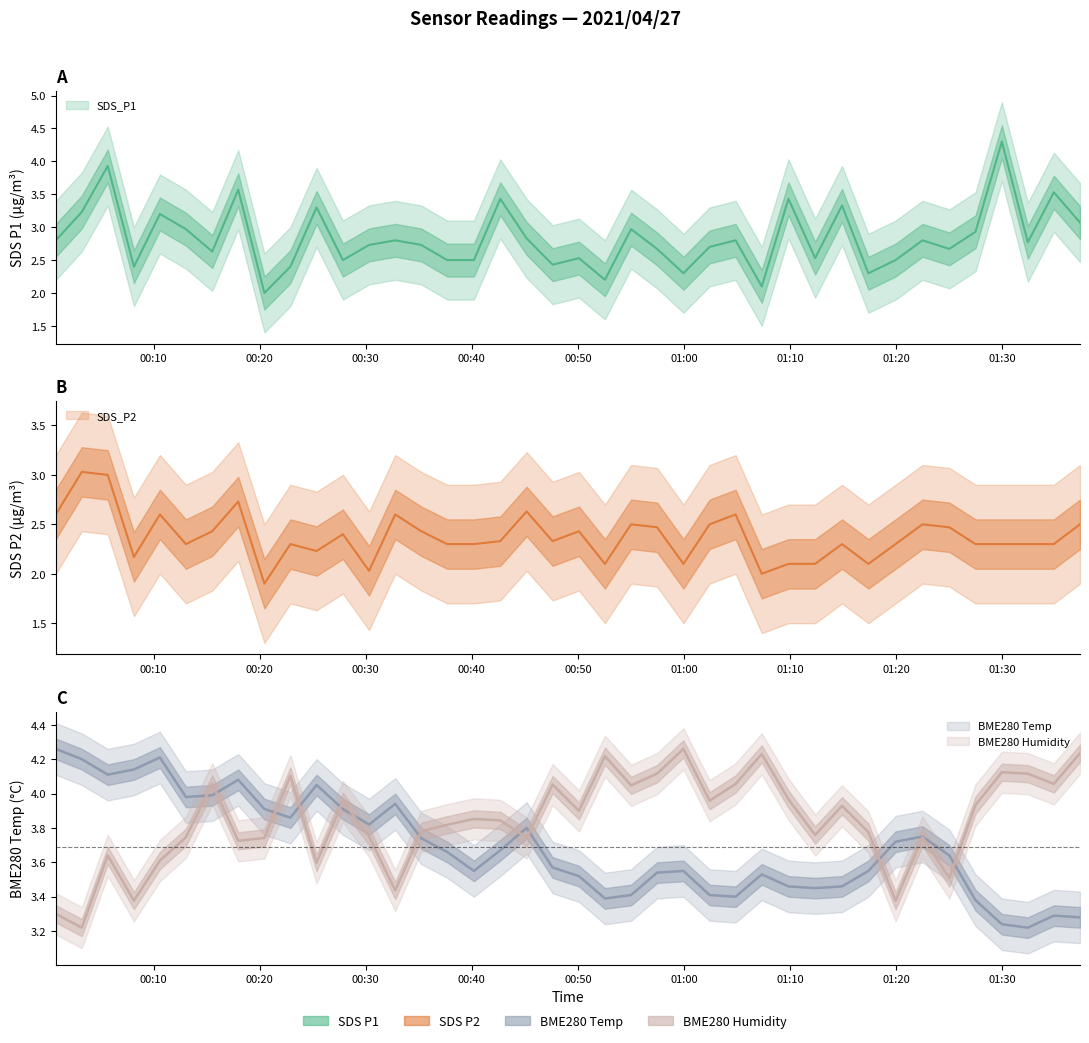

Which series ends up on top after the final intersection of SDS_P1 and BME280_temperature?

BME280_temperature